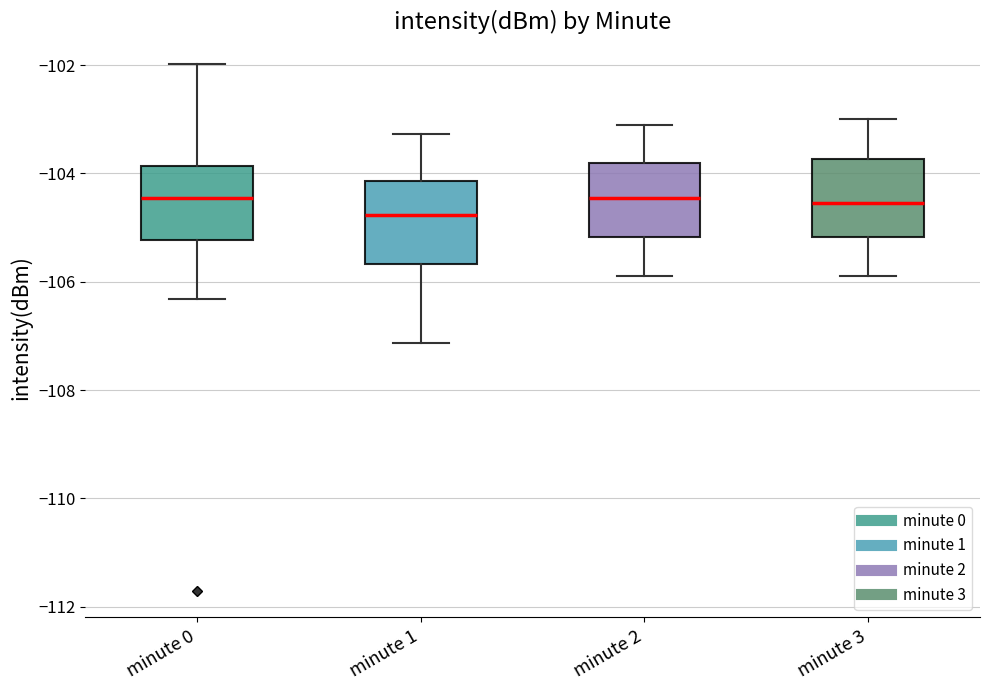

Reading left to right, transcribe this box plot: for each box, give where its median line is, the range the box spans, and where its two whiskers end, as read against the y-axis. The values are not printed on the chart, so give them approximately, as read against the axis.

minute 0: median -104.4, box -105.2 to -103.8, whiskers -106.4 to -102.0
minute 1: median -104.8, box -105.6 to -104.2, whiskers -107.2 to -103.2
minute 2: median -104.4, box -105.2 to -103.8, whiskers -105.8 to -103.0
minute 3: median -104.6, box -105.2 to -103.8, whiskers -105.8 to -103.0